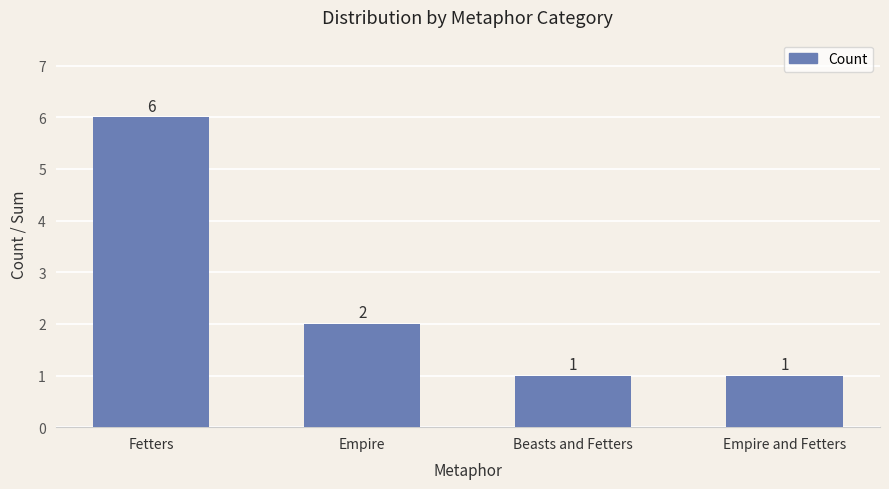

What is the value of the 3rd bar from the left?

1